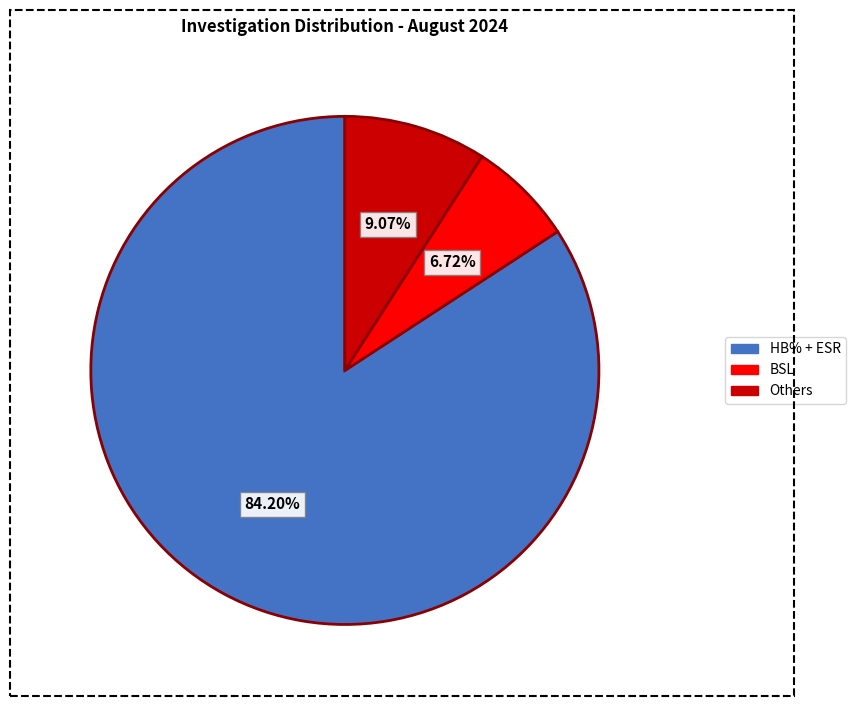

Is there any slice that represents more than half of the pie?

Yes